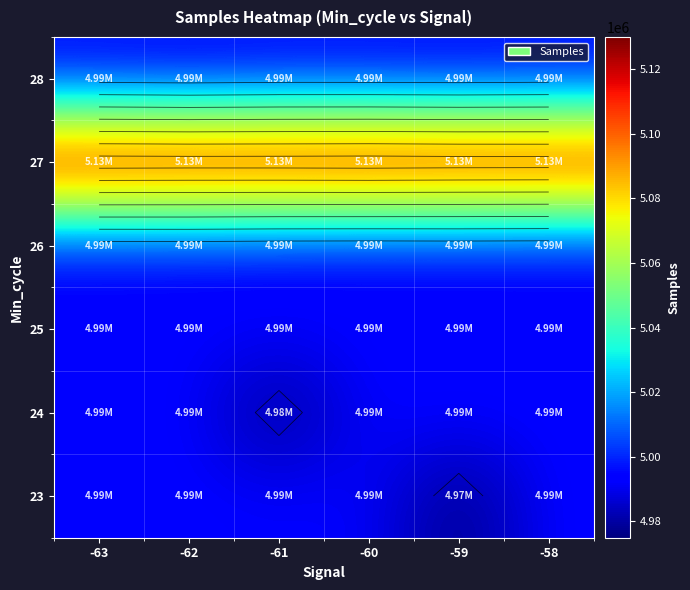

What is the approximate value of 24 at -63?

4993708